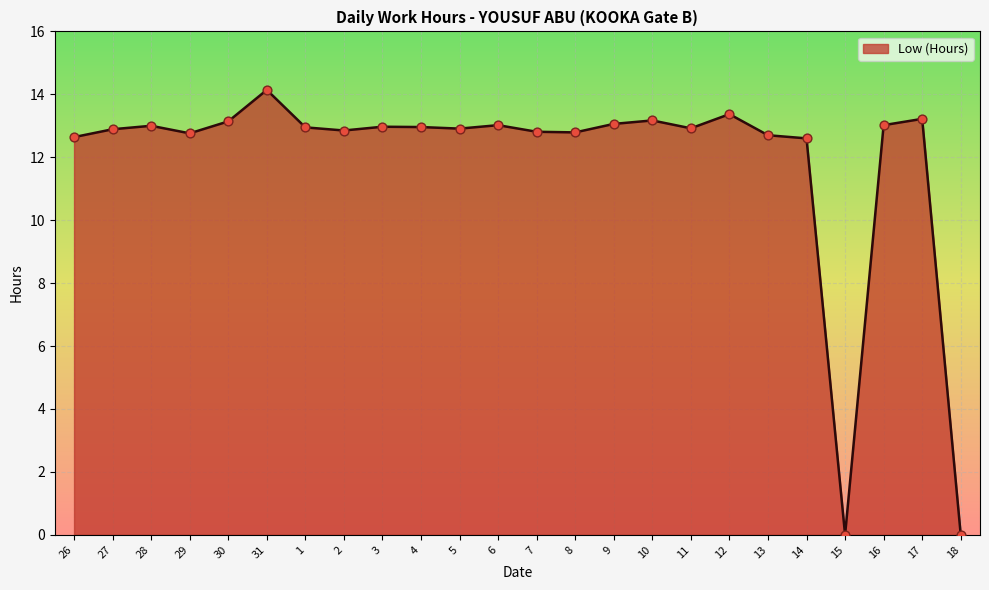

What is the ratio of the value at 7 to the value at 26?

1.0